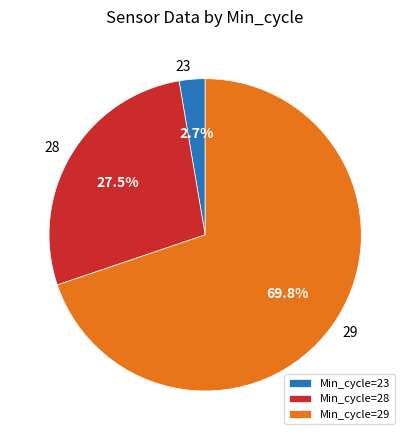

Between Min_cycle=28 and Min_cycle=29, which is larger?

Min_cycle=29